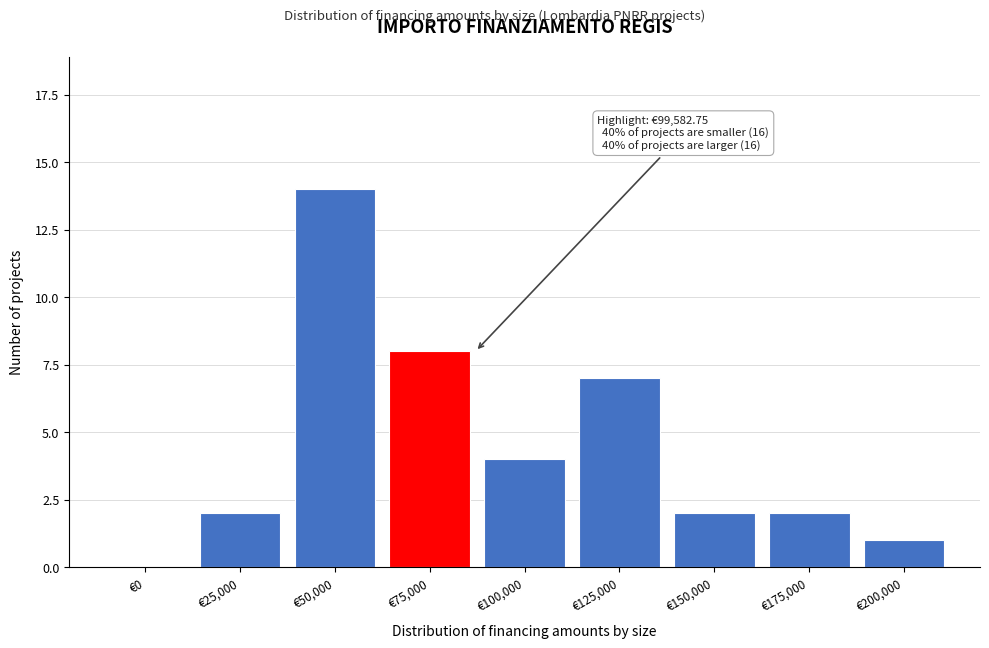

Reading right to left, list all the values displayed in this chart.

€200,000=1	€175,000=2	€150,000=2	€125,000=7	€100,000=4	€75,000=8	€50,000=14	€25,000=2	€0=0